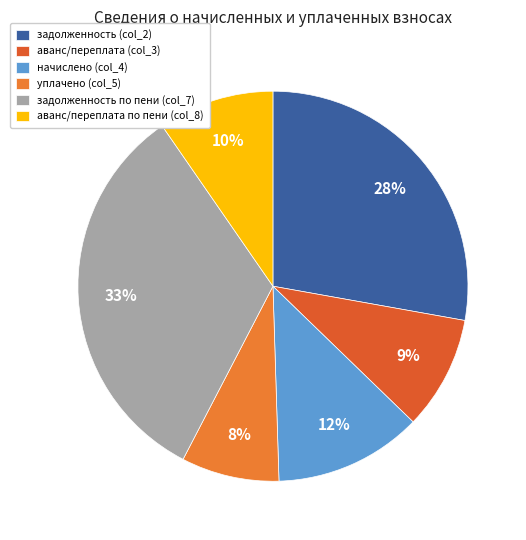

True or false: аванс/переплата по пени (col_8) accounts for 10% of the total.

True